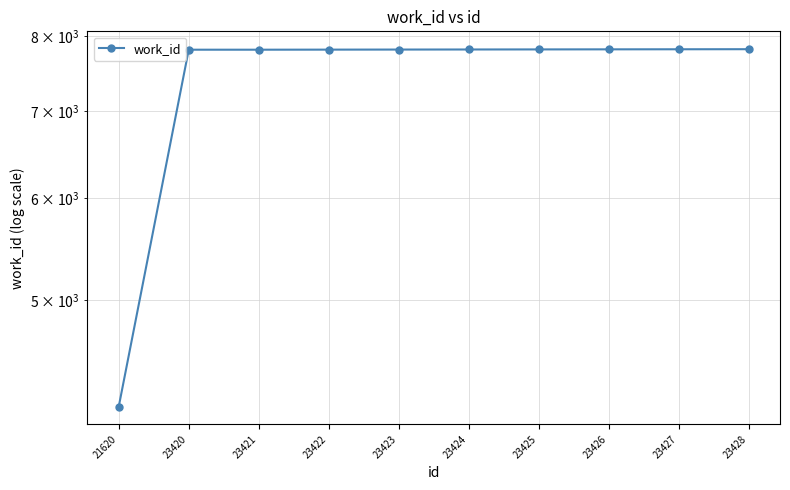

What is the value of the 5th point from the left?

7814